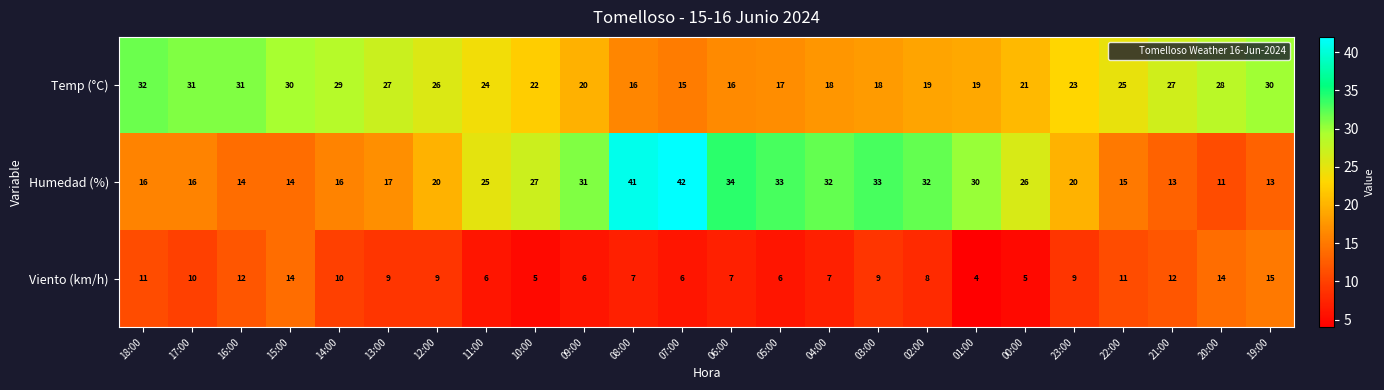

What is the approximate value of Humedad (%) at 08:00, to the nearest 5?

40